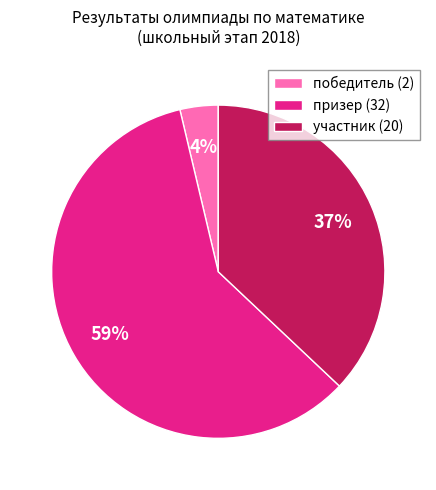

Which slice is the largest?

призер